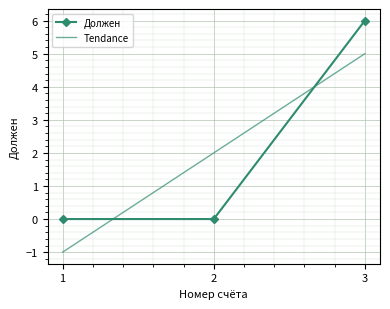

Is it true that the value at 1 is -2?

False